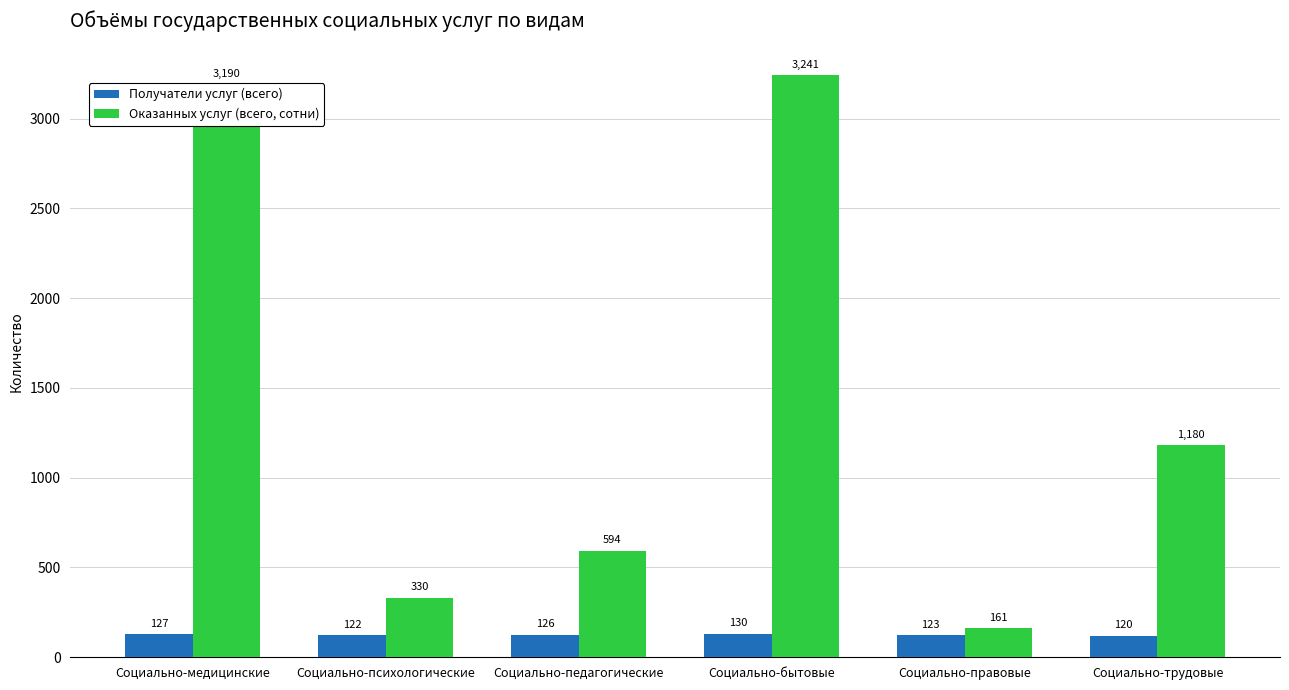

At Социально-медицинские, list the series in order from largest to smallest.

Оказанных услуг (всего, сотни), Получатели услуг (всего)